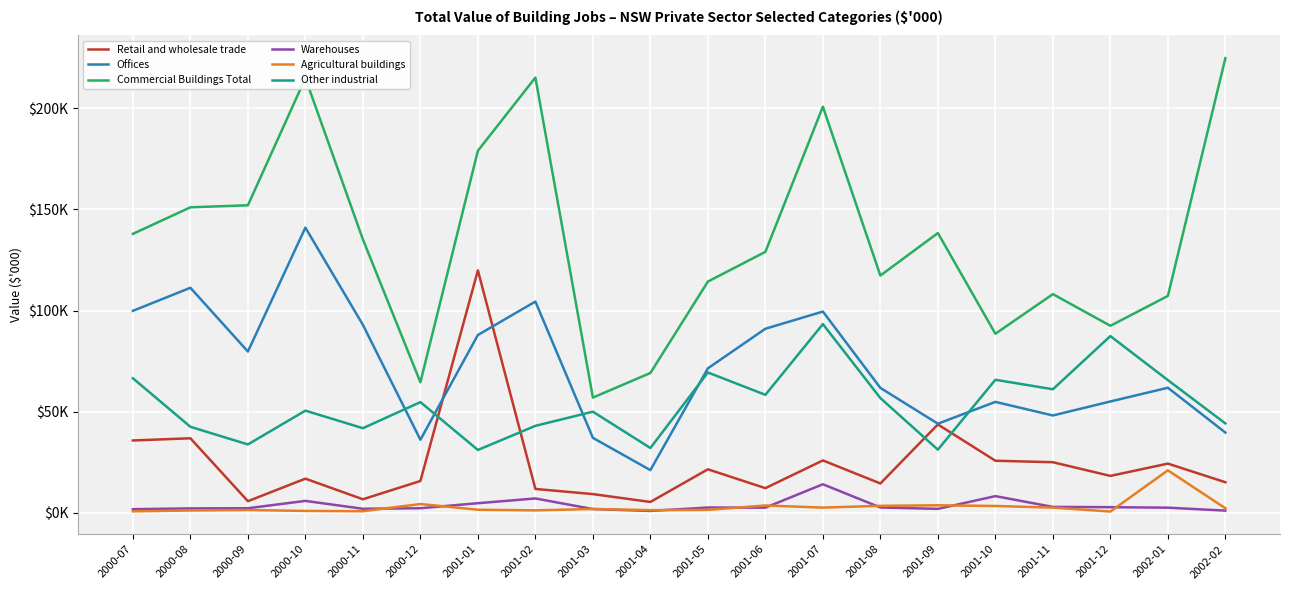

Between which two adjacent categories do Offices and Retail and wholesale trade first intersect?

2000-12 and 2001-01